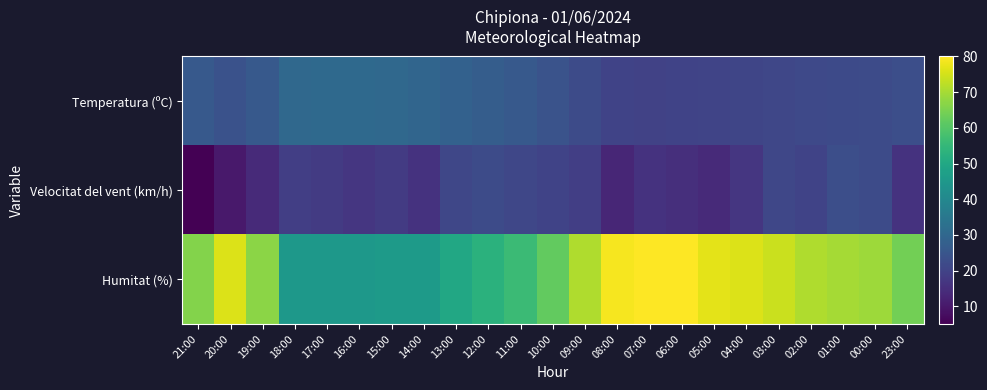

What is the total value across all series at 16:00?

92.6